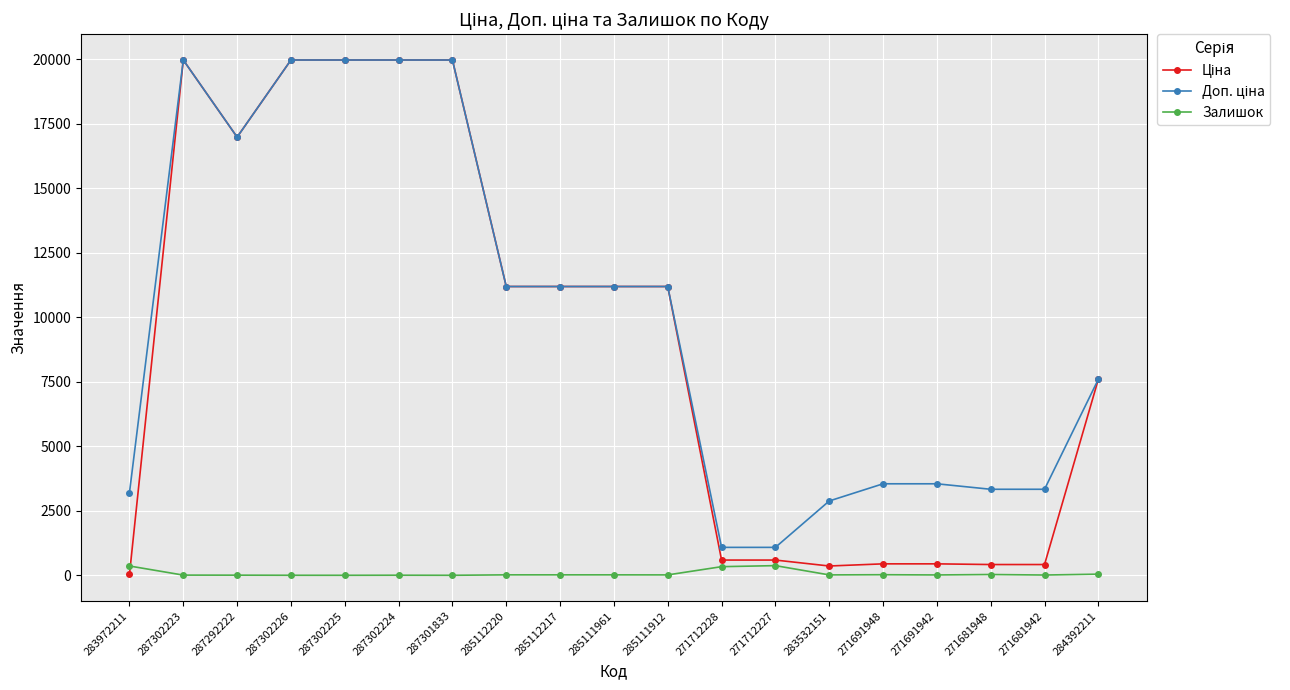

Does the chart have visible grid lines?

Yes